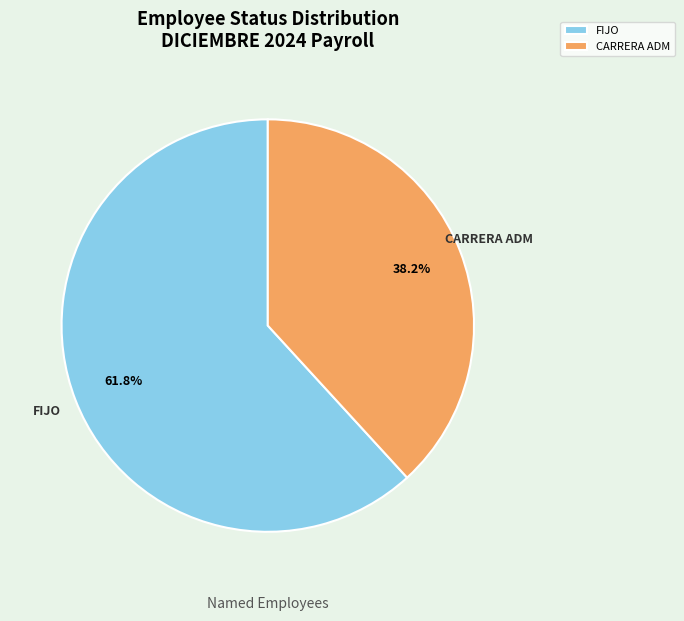

True or false: FIJO accounts for 76% of the total.

False